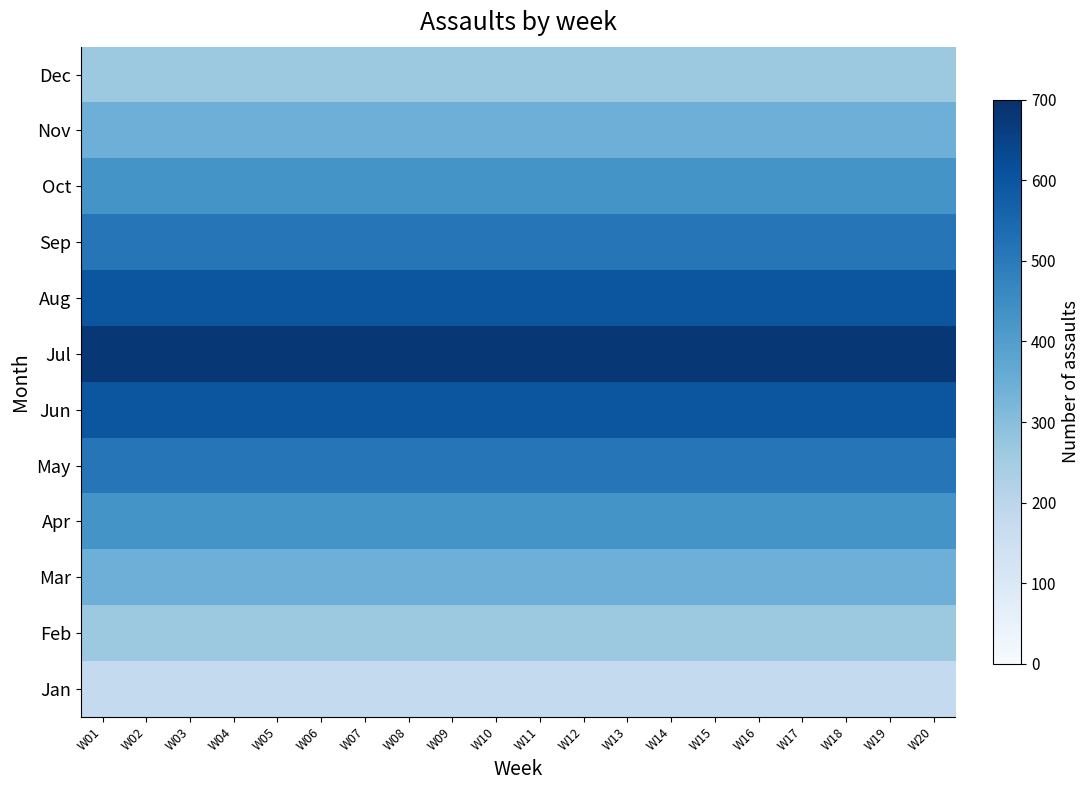

How many distinct data groups are displayed?

12